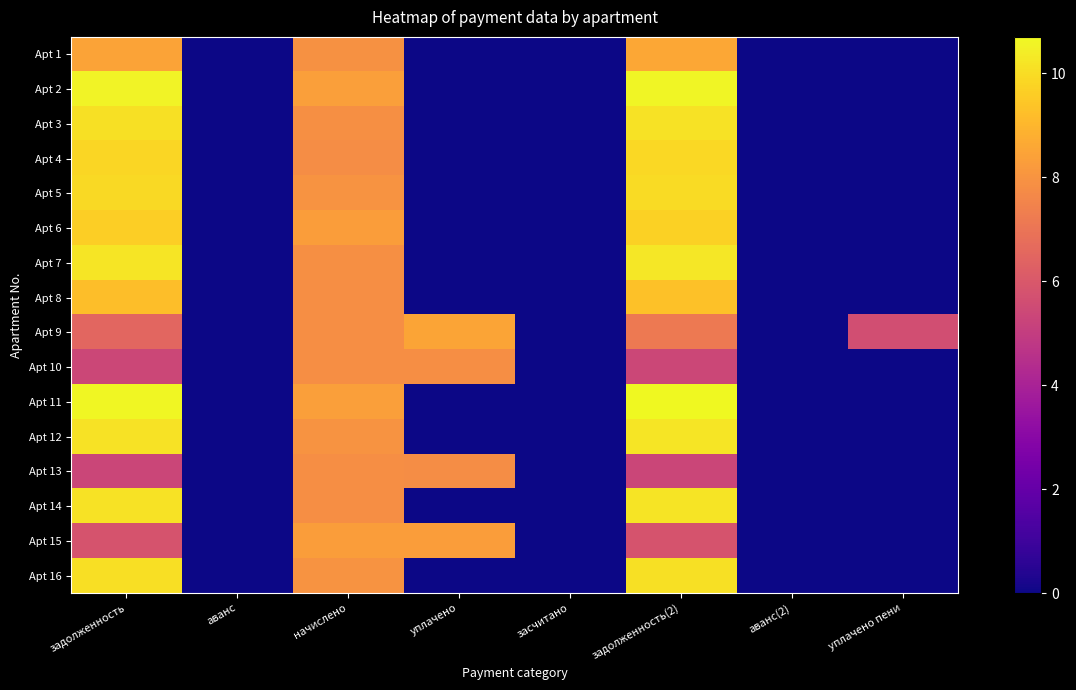

Reading right to left, what are all the values shown in this chart?

Apt 1: уплачено пени=0.0	аванс(2)=0.0	задолженность(2)=8.6	засчитано=0.0	уплачено=0.0	начислено=7.9	аванс=0.0	задолженность=8.5
Apt 2: уплачено пени=0.0	аванс(2)=0.0	задолженность(2)=10.6	засчитано=0.0	уплачено=0.0	начислено=8.3	аванс=0.0	задолженность=10.5
Apt 3: уплачено пени=0.0	аванс(2)=0.0	задолженность(2)=10.1	засчитано=0.0	уплачено=0.0	начислено=7.9	аванс=0.0	задолженность=10.1
Apt 4: уплачено пени=0.0	аванс(2)=0.0	задолженность(2)=9.9	засчитано=0.0	уплачено=0.0	начислено=7.8	аванс=0.0	задолженность=9.8
Apt 5: уплачено пени=0.0	аванс(2)=0.0	задолженность(2)=10.0	засчитано=0.0	уплачено=0.0	начислено=8.0	аванс=0.0	задолженность=9.9
Apt 6: уплачено пени=0.0	аванс(2)=0.0	задолженность(2)=9.7	засчитано=0.0	уплачено=0.0	начислено=8.3	аванс=0.0	задолженность=9.6
Apt 7: уплачено пени=0.0	аванс(2)=0.0	задолженность(2)=10.2	засчитано=0.0	уплачено=0.0	начислено=7.9	аванс=0.0	задолженность=10.2
Apt 8: уплачено пени=0.0	аванс(2)=0.0	задолженность(2)=9.3	засчитано=0.0	уплачено=0.0	начислено=7.8	аванс=0.0	задолженность=9.2
Apt 9: уплачено пени=5.6	аванс(2)=0.0	задолженность(2)=7.2	засчитано=0.0	уплачено=8.5	начислено=7.8	аванс=0.0	задолженность=6.5
Apt 10: уплачено пени=0.0	аванс(2)=0.0	задолженность(2)=5.4	засчитано=0.0	уплачено=7.8	начислено=7.8	аванс=0.0	задолженность=5.4
Apt 11: уплачено пени=0.0	аванс(2)=0.0	задолженность(2)=10.7	засчитано=0.0	уплачено=0.0	начислено=8.3	аванс=0.0	задолженность=10.7
Apt 12: уплачено пени=0.0	аванс(2)=0.0	задолженность(2)=10.2	засчитано=0.0	уплачено=0.0	начислено=8.0	аванс=0.0	задолженность=10.1
Apt 13: уплачено пени=0.0	аванс(2)=0.0	задолженность(2)=5.3	засчитано=0.0	уплачено=7.8	начислено=7.8	аванс=0.0	задолженность=5.3
Apt 14: уплачено пени=0.0	аванс(2)=0.0	задолженность(2)=10.2	засчитано=0.0	уплачено=0.0	начислено=7.8	аванс=0.0	задолженность=10.1
Apt 15: уплачено пени=0.0	аванс(2)=0.0	задолженность(2)=5.8	засчитано=0.0	уплачено=8.3	начислено=8.3	аванс=0.0	задолженность=5.8
Apt 16: уплачено пени=0.0	аванс(2)=0.0	задолженность(2)=10.1	засчитано=0.0	уплачено=0.0	начислено=8.0	аванс=0.0	задолженность=10.1